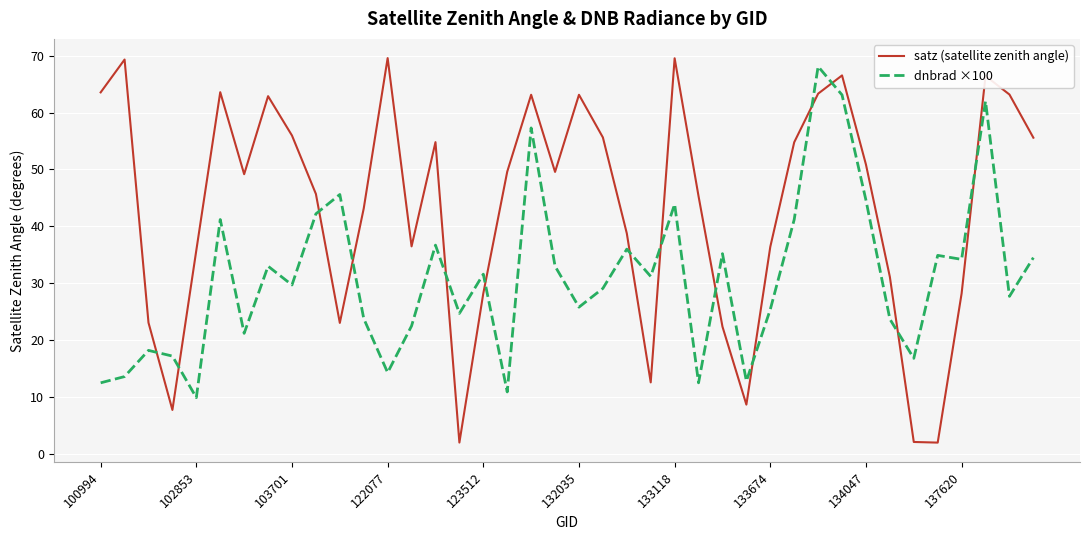

Which series has the largest range (max minus min)?

satz (satellite zenith angle)